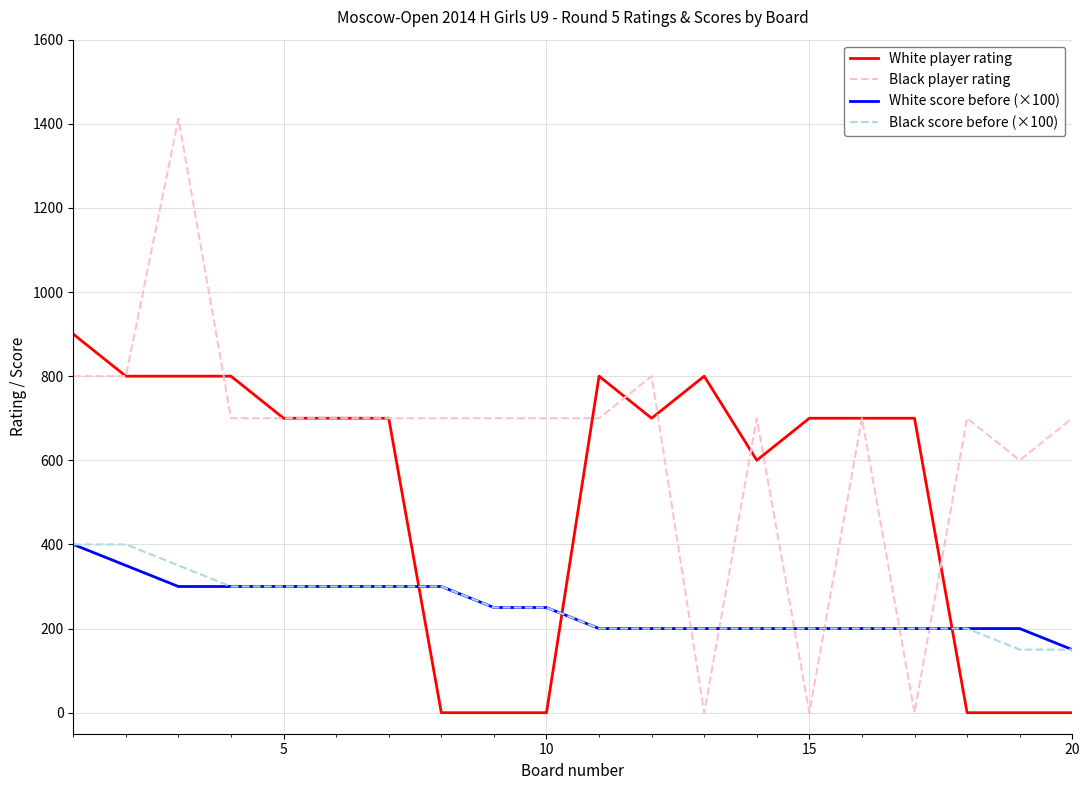

Which series ends up on top after the final intersection of Black score before (×100) and Black player rating?

Black player rating